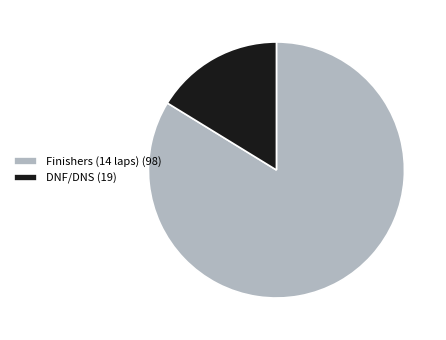

What is the smallest slice in the pie chart?

DNF/DNS (19)